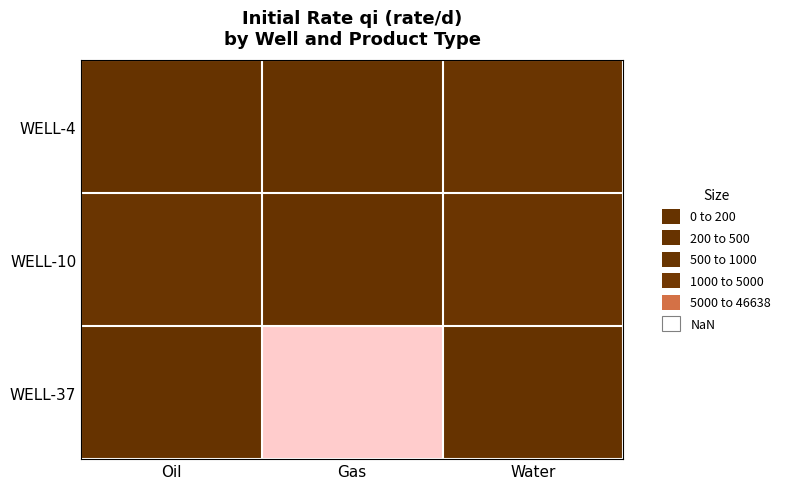

Which label corresponds to the largest value in the chart?

Gas